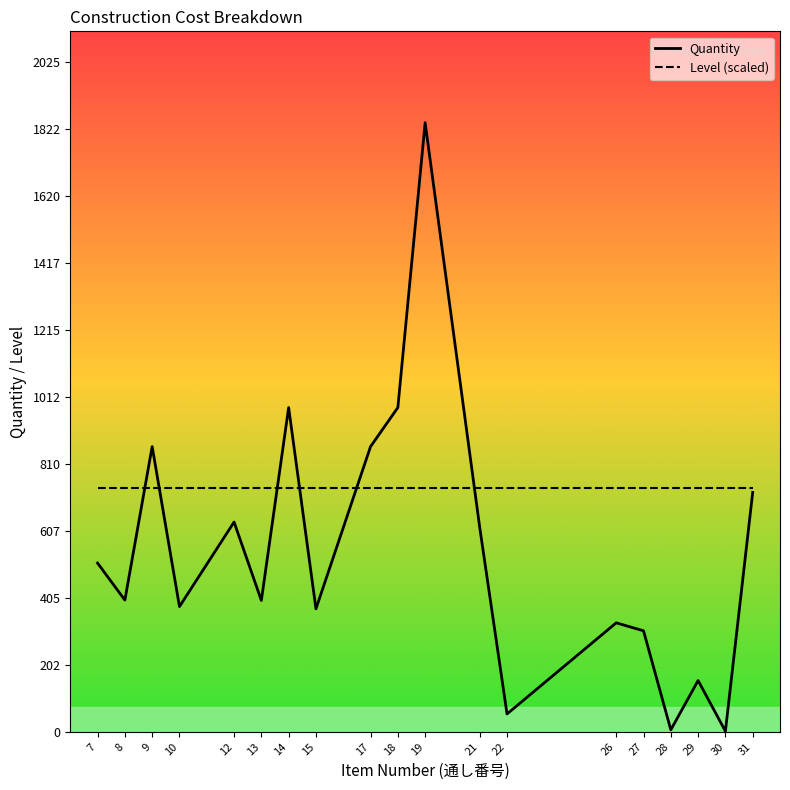

True or false: Quantity has a value of 877.7 at 7.

False